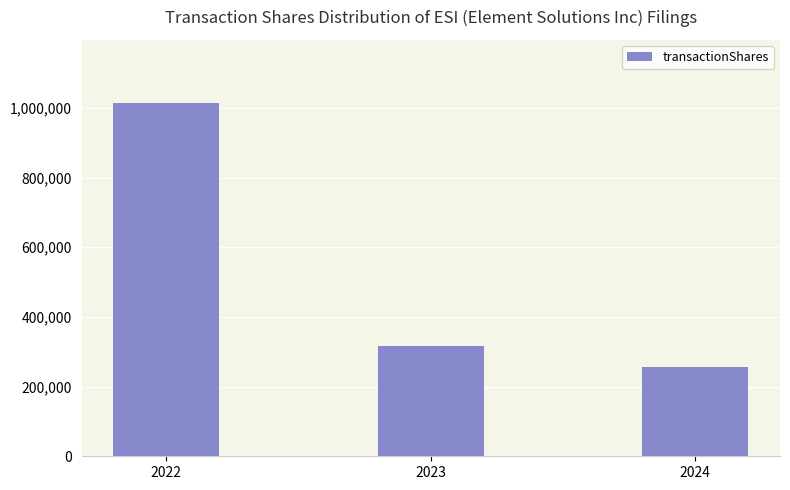

Rank the categories by value from lowest to highest.

2024, 2023, 2022